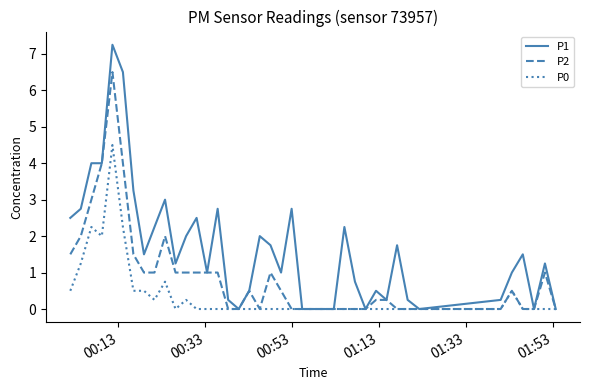

What is the highest value of the P2 series?

6.5